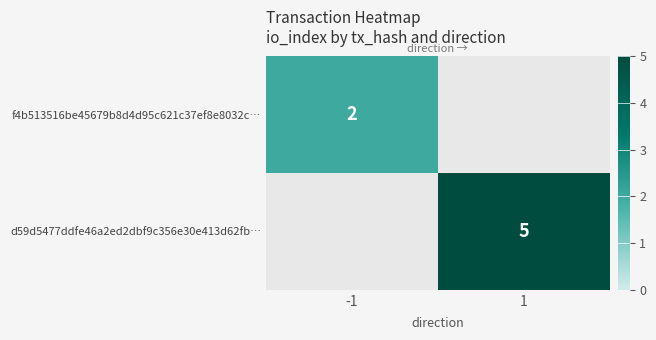

What is the spread (max minus min) of values at 1?

5